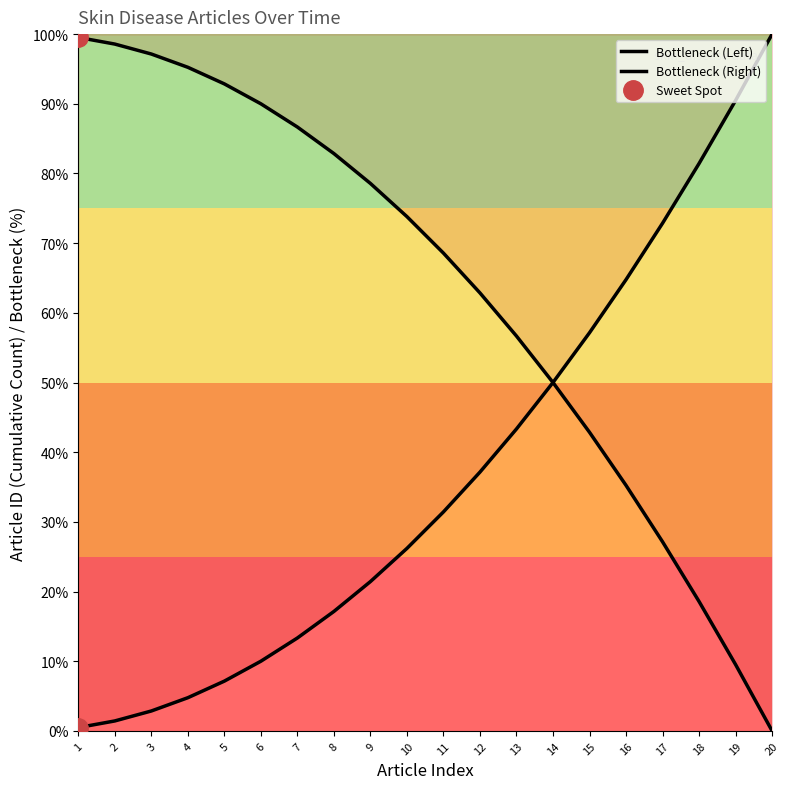

What is the sum of the Bottleneck (Right) values at 12 and 4?

41.9